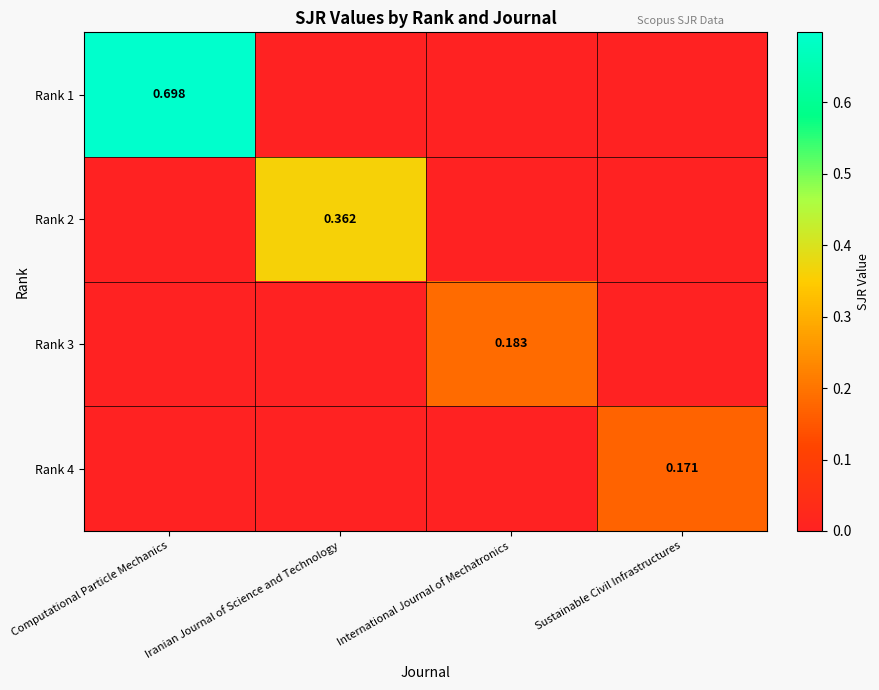

How many data points does each series have?

4